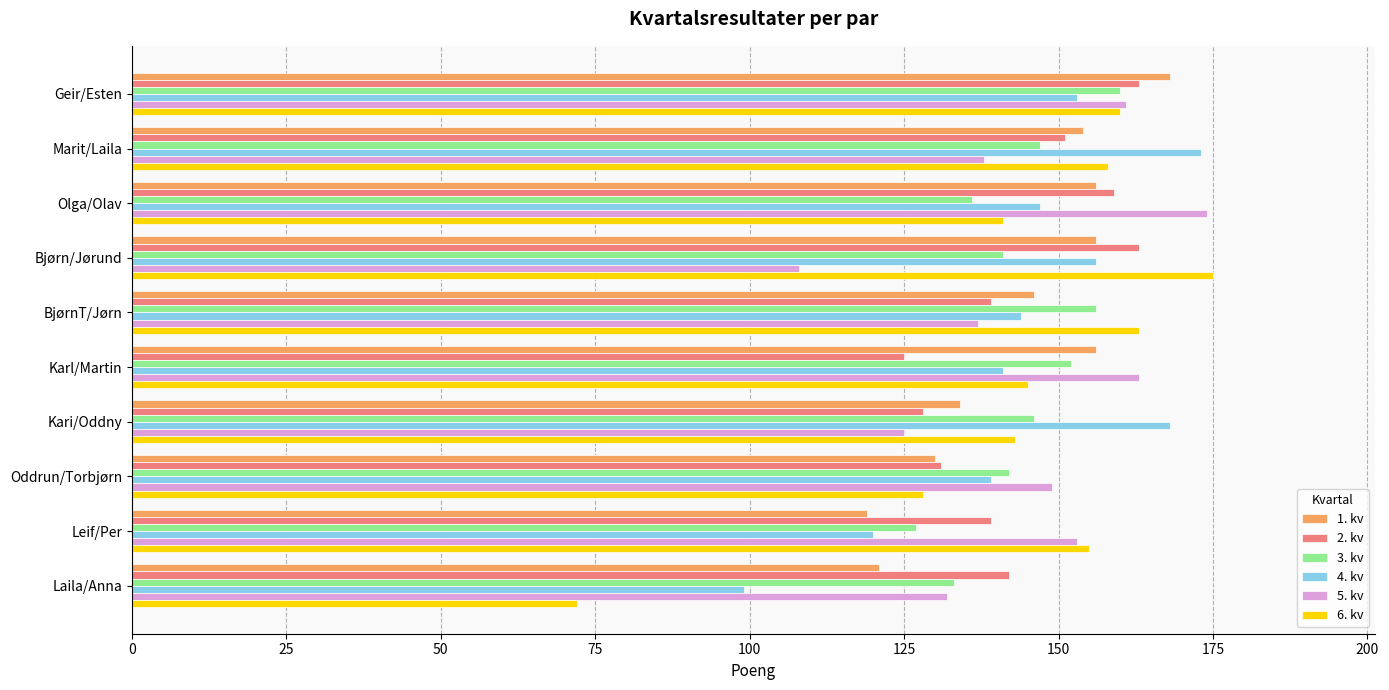

Which category has the lowest value across all series?

Laila/Anna